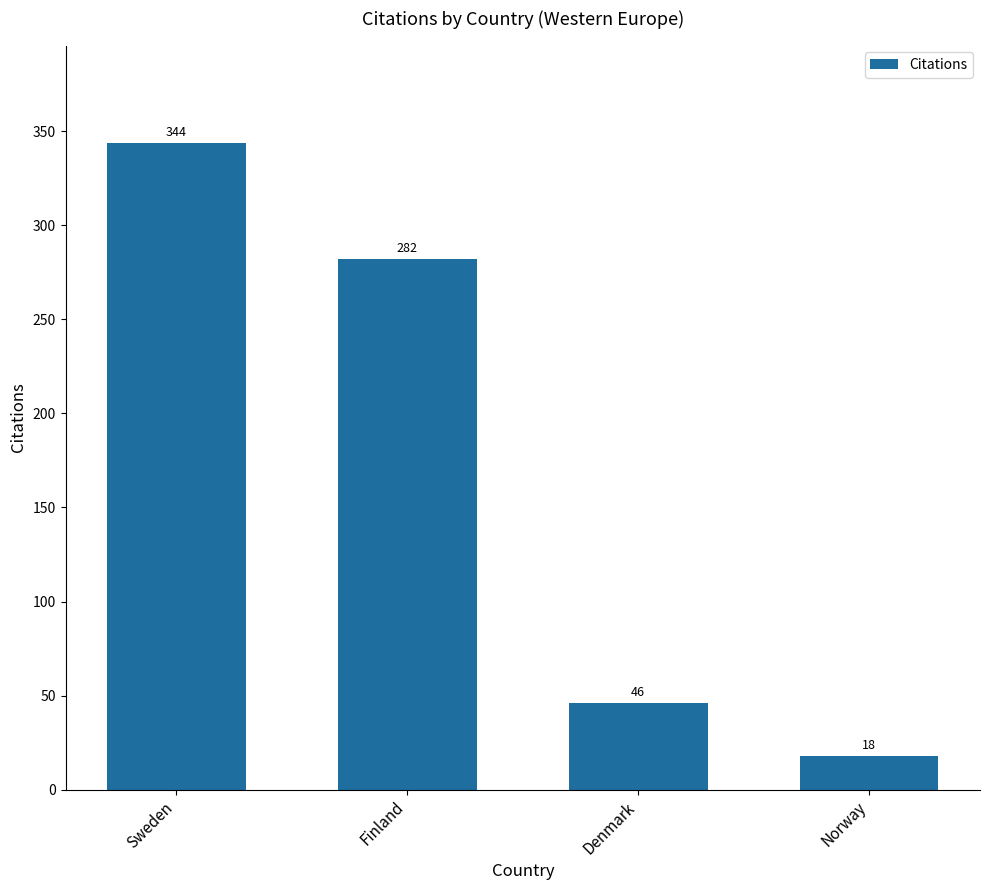

What is the label of the 1st bar from the left?

Sweden